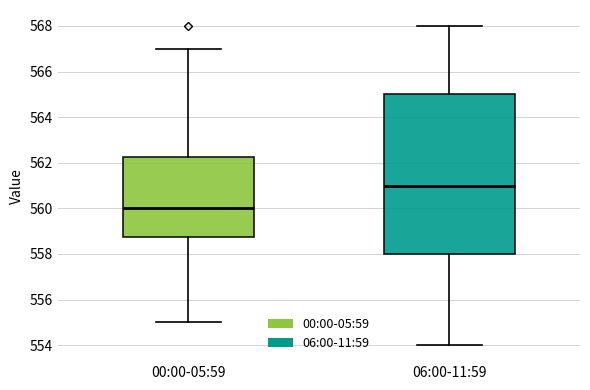

Which box's median line is the highest?

06:00-11:59